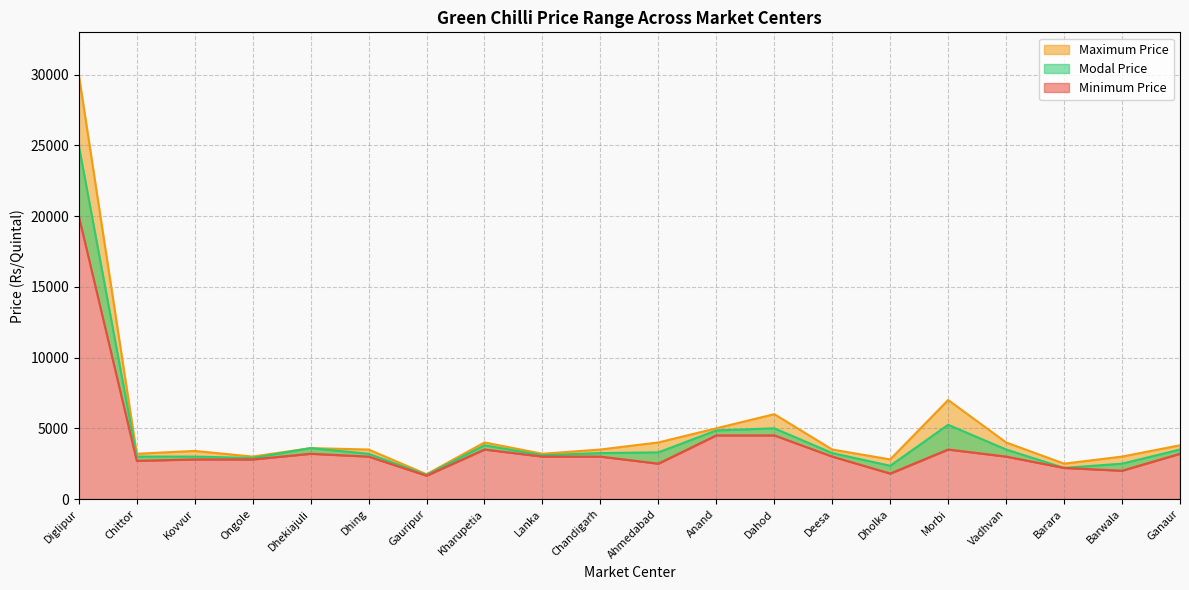

The Modal Price series shows 3250 at Chandigarh. True or false?

True